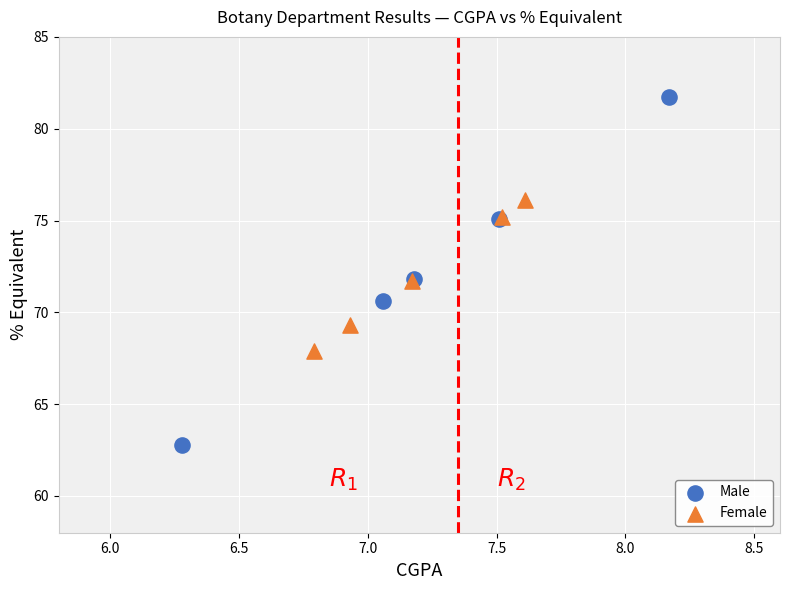

Which series has the widest spread of Y values?

Male